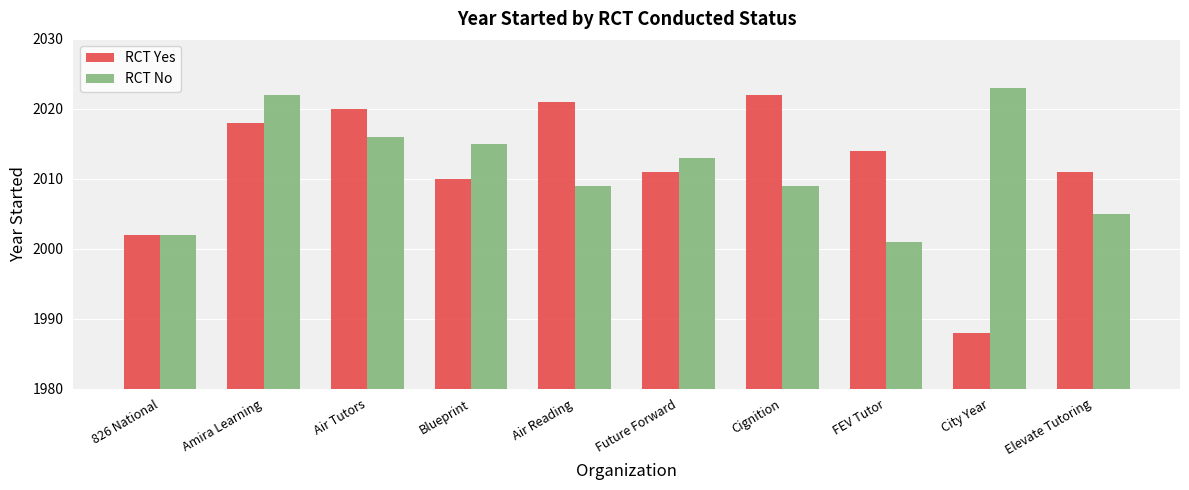

Which category has the highest value across all series?

City Year